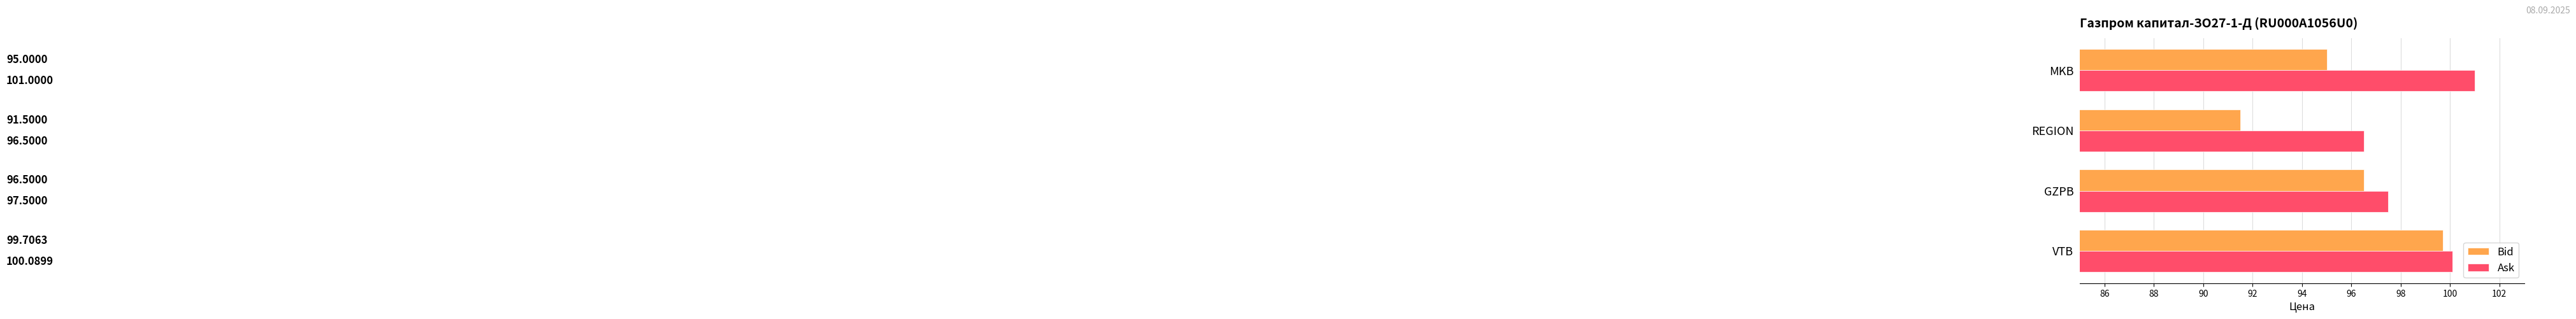

What is the difference between the maximum and minimum values in the Bid series?

8.2